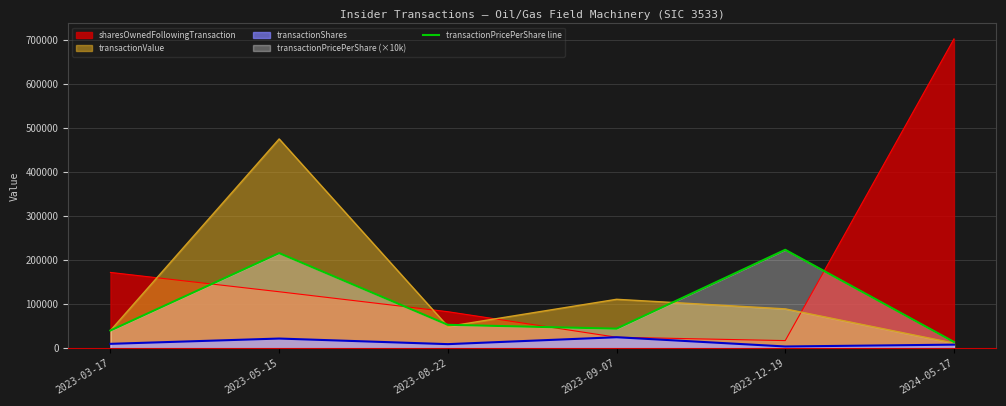

How many data points are less than 53141?

3